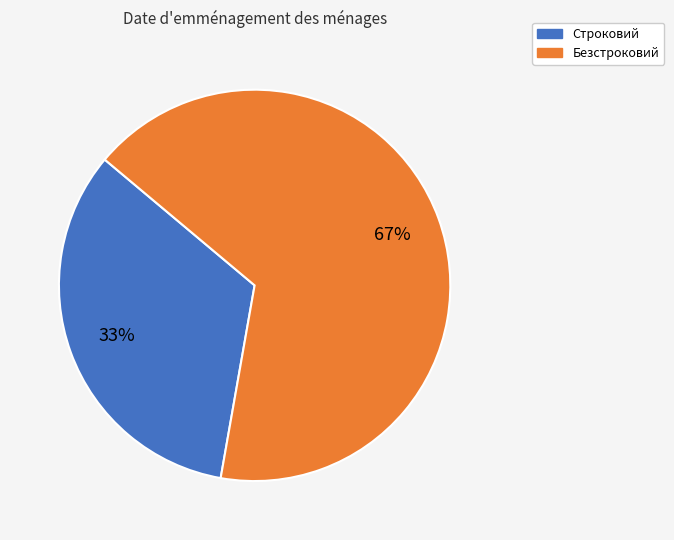

What is the majority slice?

Безстроковий